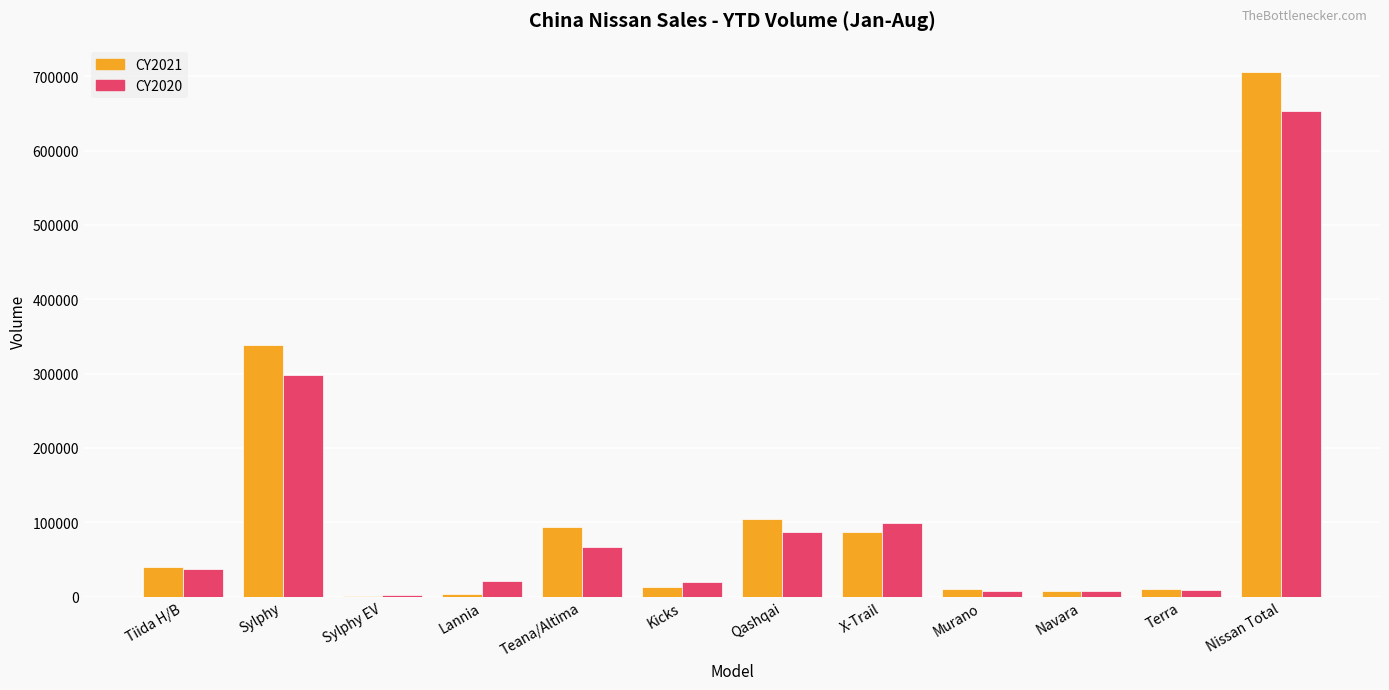

Does the chart contain stacked bars?

No